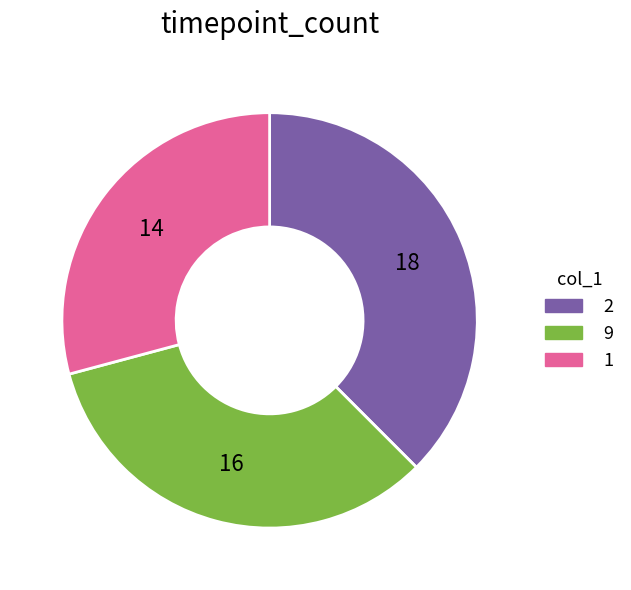

True or false: 9 accounts for 33% of the total.

True